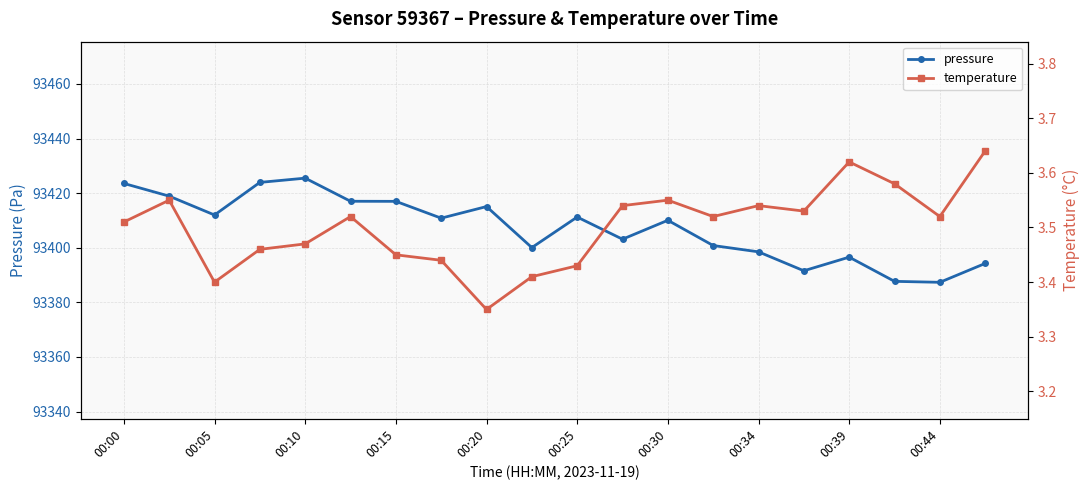

What is the maximum value for pressure?

93425.5